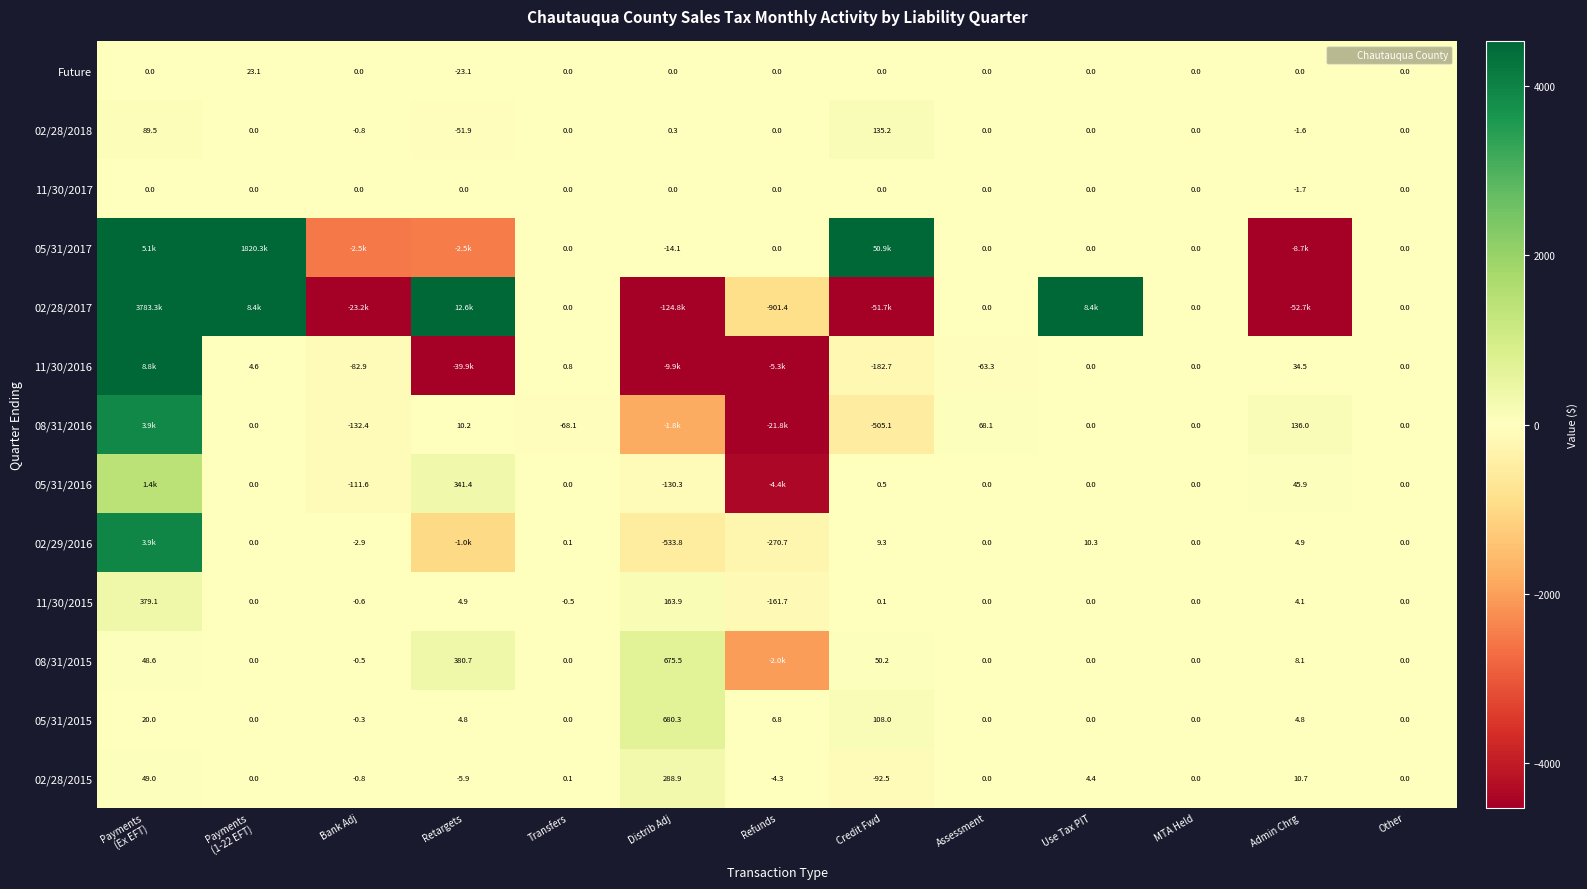

The 05/31/2017 series shows 5098.9 at Payments (Ex EFT). True or false?

True